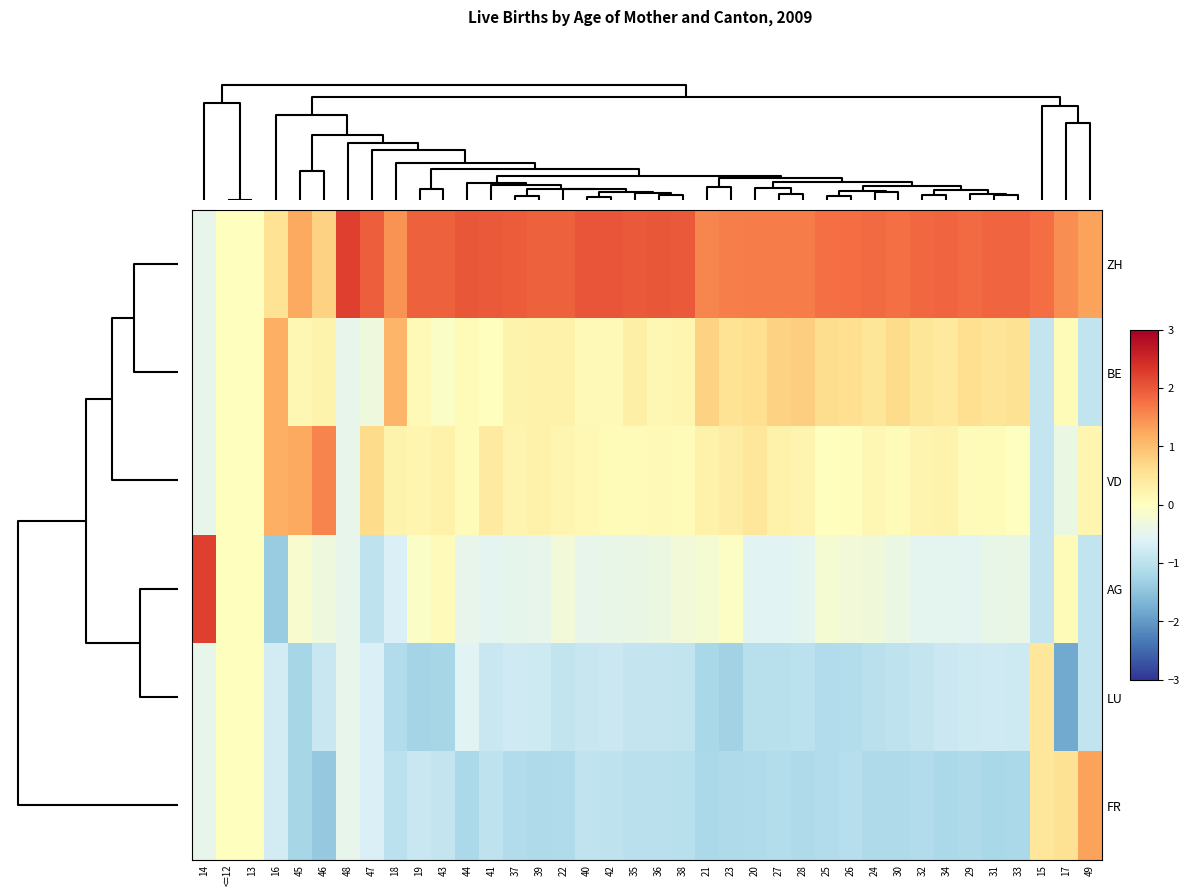

Reading right to left, what are all the values shown in this chart?

ZH: 49=1.3	17=1.5	15=1.8	33=1.9	31=1.9	29=1.8	34=1.9	32=1.8	30=1.8	24=1.8	26=1.8	25=1.8	28=1.6	27=1.7	20=1.7	23=1.6	21=1.6	38=2.0	36=2.0	35=2.0	42=2.0	40=2.0	22=1.9	39=1.9	37=2.0	41=2.0	44=2.0	43=1.9	19=1.9	18=1.5	47=1.9	48=2.2	46=0.8	45=1.2	16=0.5	13=0.0	<=12=0.0	14=-0.4
BE: 49=-0.9	17=0.1	15=-0.9	33=0.5	31=0.5	29=0.6	34=0.4	32=0.5	30=0.7	24=0.5	26=0.6	25=0.6	28=0.8	27=0.8	20=0.6	23=0.5	21=0.8	38=0.2	36=0.2	35=0.3	42=0.1	40=0.1	22=0.3	39=0.2	37=0.2	41=0.0	44=0.1	43=-0.1	19=0.1	18=1.1	47=-0.3	48=-0.4	46=0.2	45=0.2	16=1.2	13=0.0	<=12=0.0	14=-0.4
VD: 49=0.2	17=-0.4	15=-0.9	33=-0.0	31=0.1	29=0.1	34=0.2	32=0.2	30=0.1	24=0.1	26=0.0	25=0.0	28=0.2	27=0.3	20=0.5	23=0.3	21=0.3	38=0.1	36=0.1	35=0.1	42=0.1	40=0.1	22=0.2	39=0.3	37=0.2	41=0.4	44=0.1	43=0.2	19=0.2	18=0.2	47=0.6	48=-0.4	46=1.6	45=1.2	16=1.2	13=0.0	<=12=0.0	14=-0.4
AG: 49=-0.9	17=0.1	15=-0.9	33=-0.4	31=-0.4	29=-0.5	34=-0.5	32=-0.5	30=-0.4	24=-0.3	26=-0.3	25=-0.2	28=-0.5	27=-0.5	20=-0.5	23=-0.0	21=-0.2	38=-0.3	36=-0.4	35=-0.4	42=-0.4	40=-0.4	22=-0.3	39=-0.4	37=-0.5	41=-0.5	44=-0.5	43=0.1	19=-0.1	18=-0.6	47=-1.0	48=-0.4	46=-0.3	45=-0.2	16=-1.4	13=0.0	<=12=0.0	14=2.2
LU: 49=-0.9	17=-1.8	15=0.4	33=-0.8	31=-0.8	29=-0.8	34=-0.8	32=-0.9	30=-1.0	24=-1.0	26=-1.1	25=-1.1	28=-1.0	27=-1.1	20=-1.1	23=-1.3	21=-1.2	38=-0.9	36=-0.9	35=-0.9	42=-0.8	40=-0.9	22=-0.9	39=-0.8	37=-0.8	41=-0.9	44=-0.5	43=-1.2	19=-1.3	18=-1.1	47=-0.6	48=-0.4	46=-0.9	45=-1.2	16=-0.7	13=0.0	<=12=0.0	14=-0.4
FR: 49=1.3	17=0.6	15=0.4	33=-1.2	31=-1.2	29=-1.2	34=-1.2	32=-1.1	30=-1.2	24=-1.2	26=-1.1	25=-1.1	28=-1.2	27=-1.1	20=-1.1	23=-1.2	21=-1.2	38=-1.0	36=-1.0	35=-1.0	42=-1.0	40=-0.9	22=-1.1	39=-1.2	37=-1.1	41=-1.0	44=-1.2	43=-0.9	19=-0.8	18=-1.0	47=-0.6	48=-0.4	46=-1.4	45=-1.2	16=-0.7	13=0.0	<=12=0.0	14=-0.4